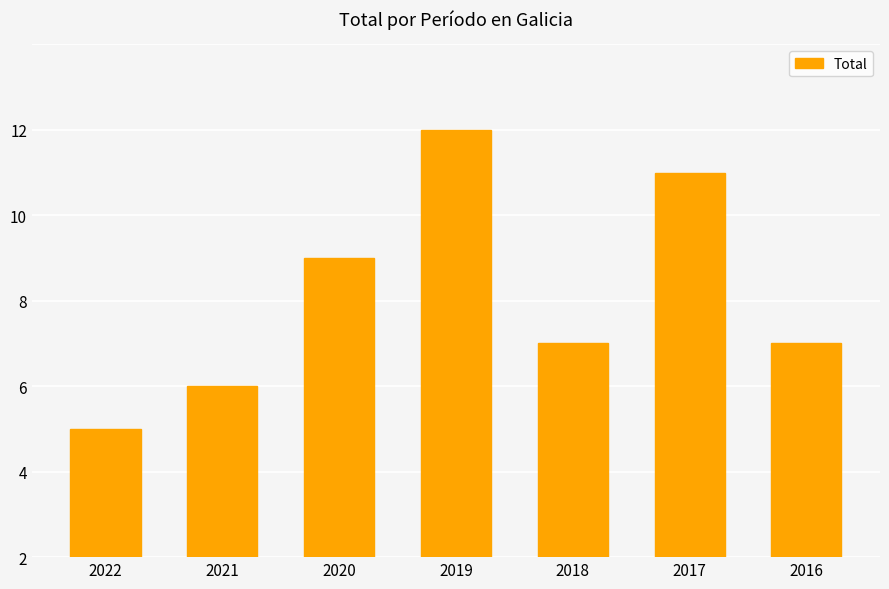

How many bars are there in total?

7